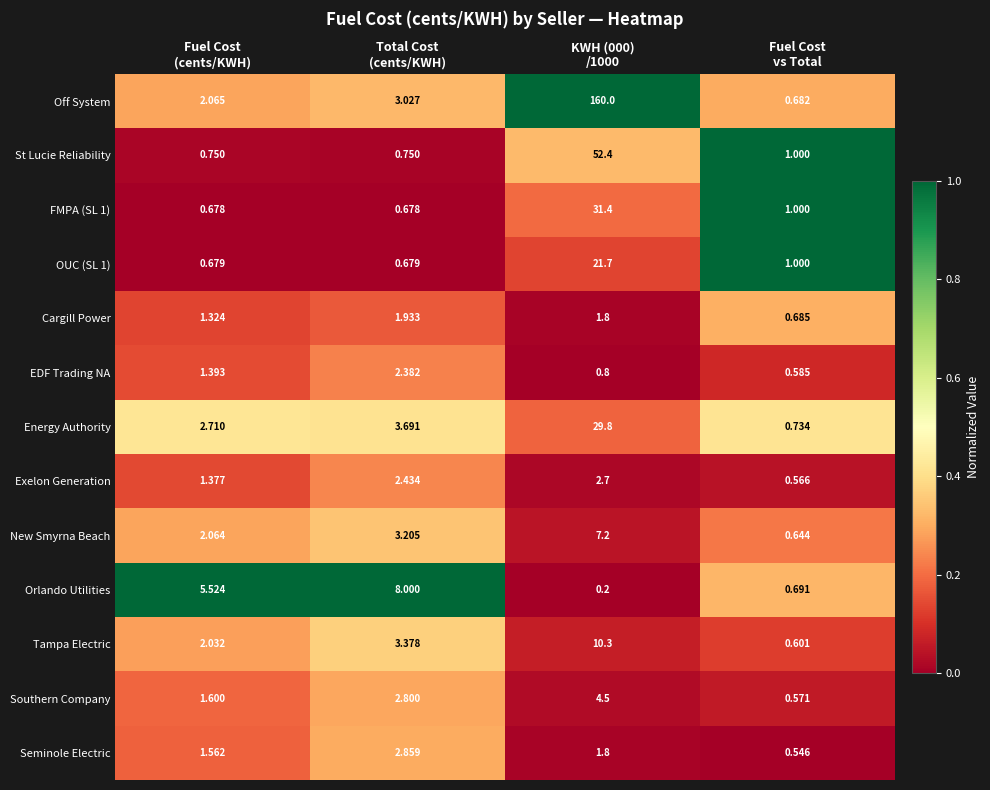

Which series has the widest spread of values?

Off System